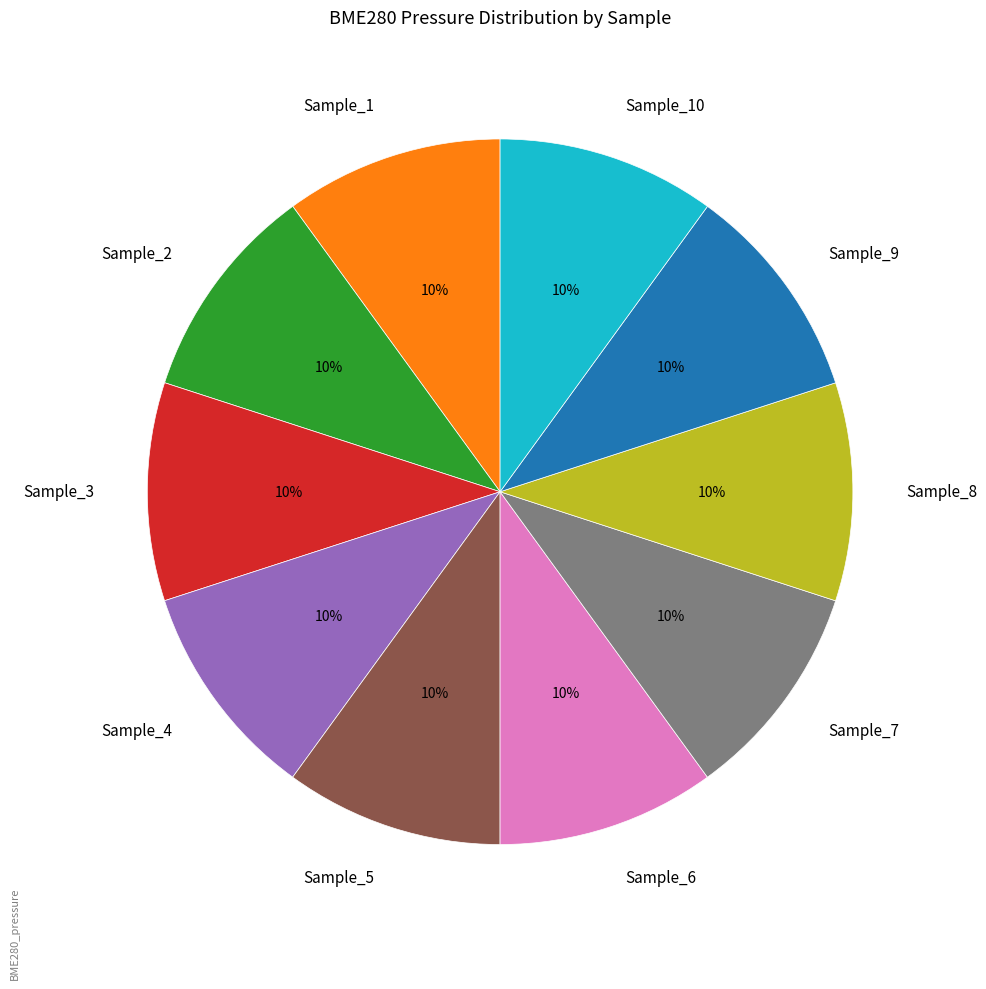

Is the sum of Sample_5 and Sample_7 greater than half?

No